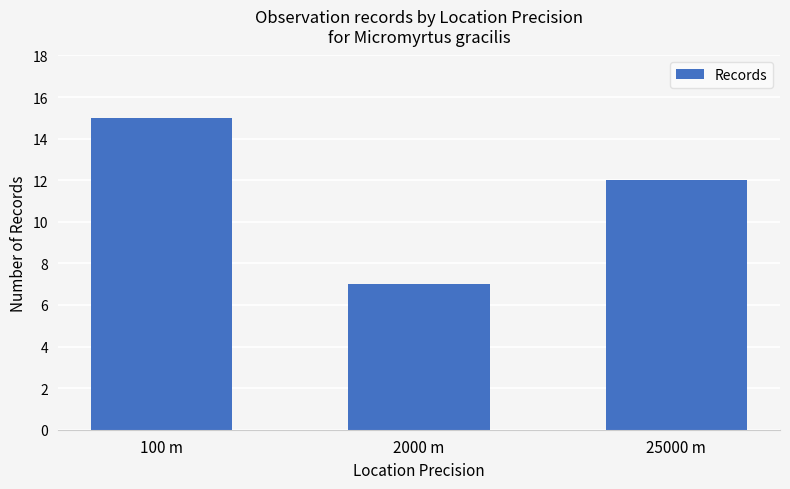

At which label is the value closest to 11?

25000 m